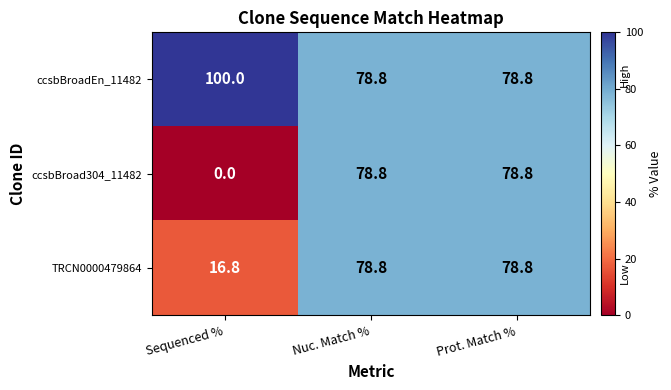

The value of ccsbBroadEn_11482 at Prot. Match % is 78.8. True or false?

True